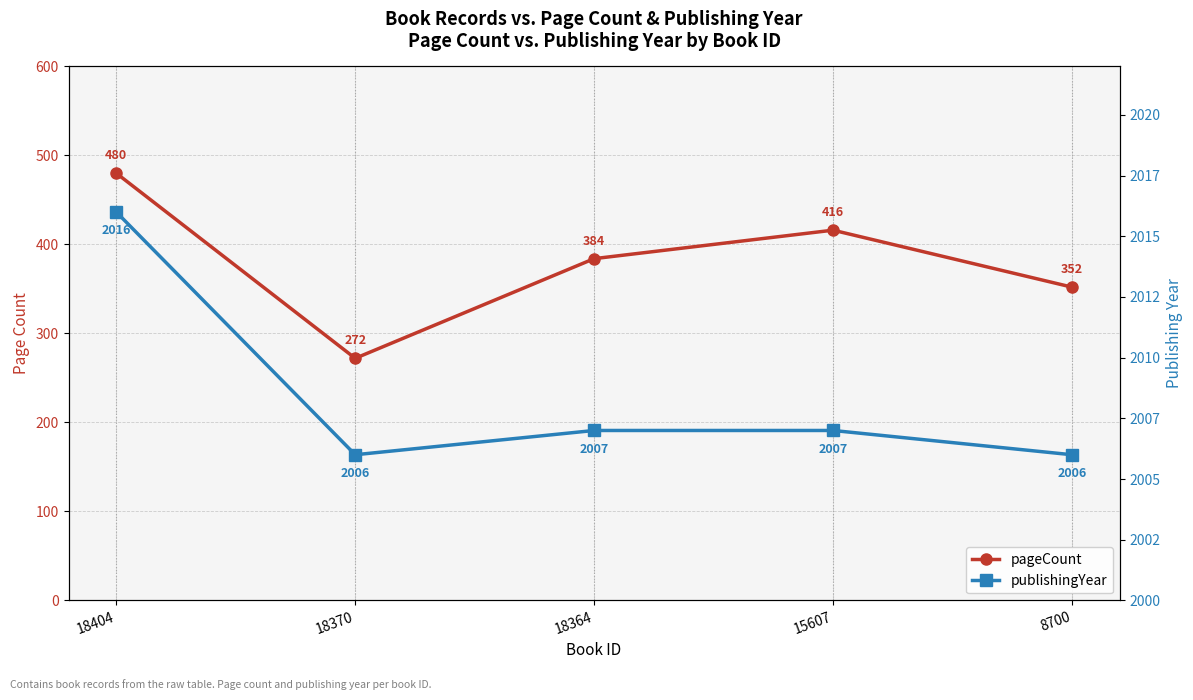

Where is pageCount nearest to the value 376?

18364